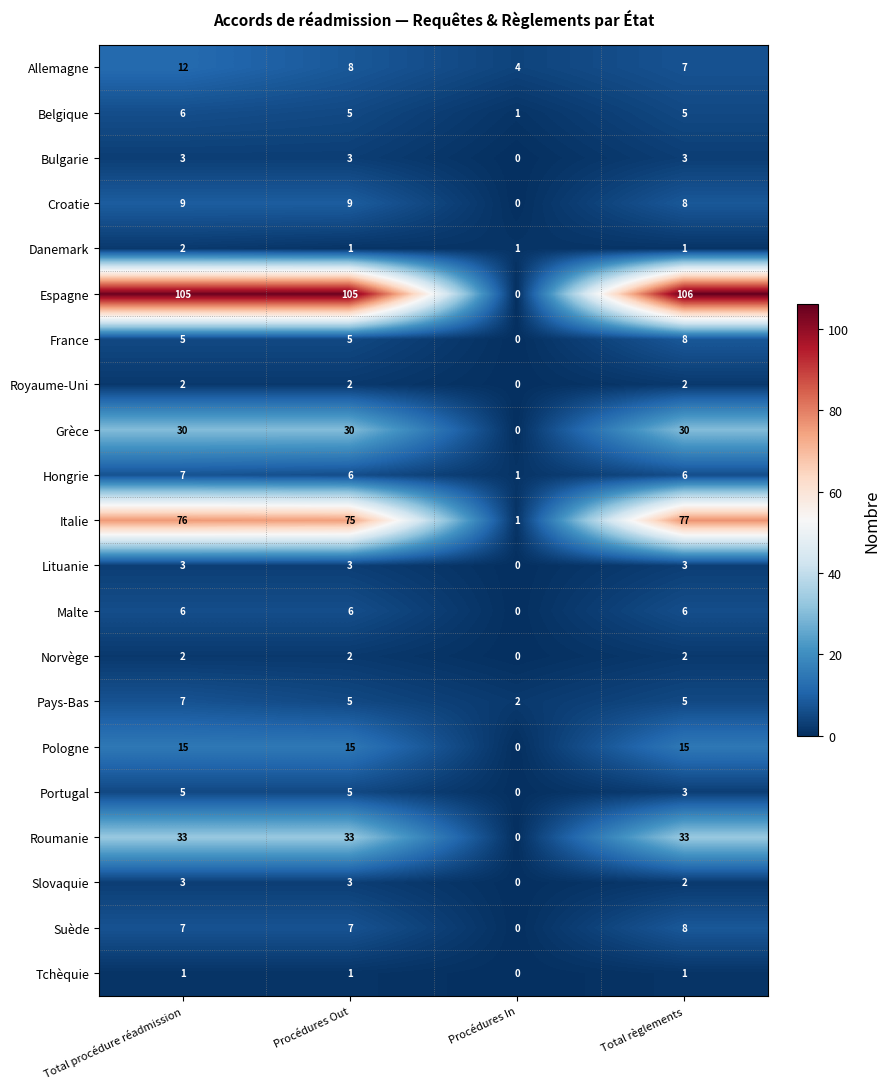

Count the number of data series in this chart.

21